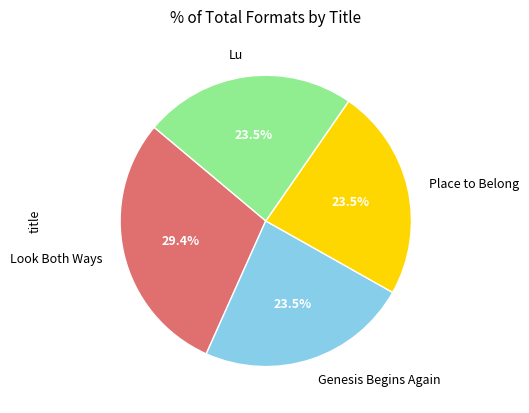

To the nearest percent, what is the combined percentage of Place to Belong and Genesis Begins Again?

47%